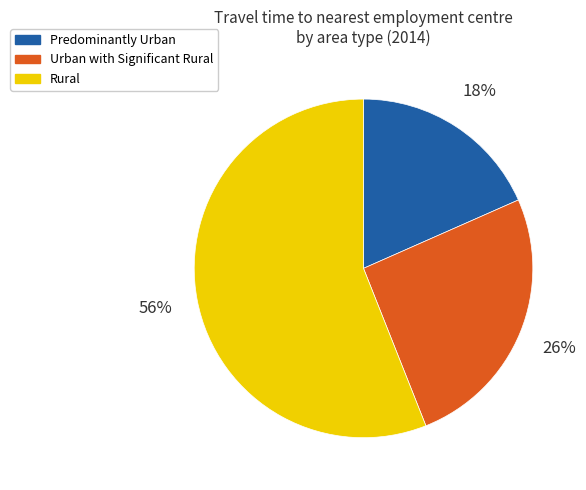

Which has a higher value, Predominantly Urban or Rural?

Rural